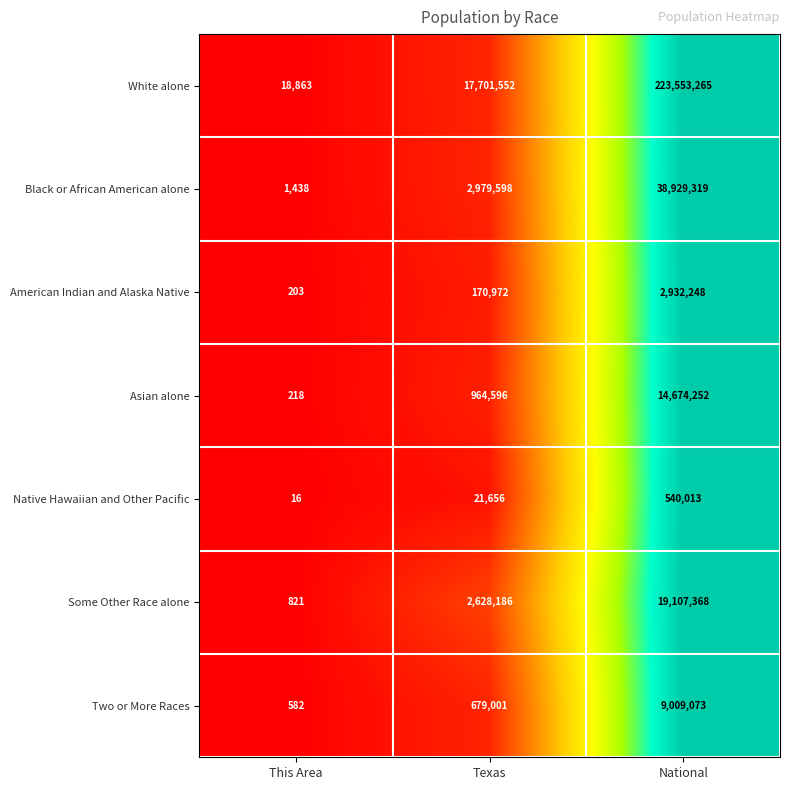

The value of Native Hawaiian and Other Pacific at National is 540013. True or false?

True